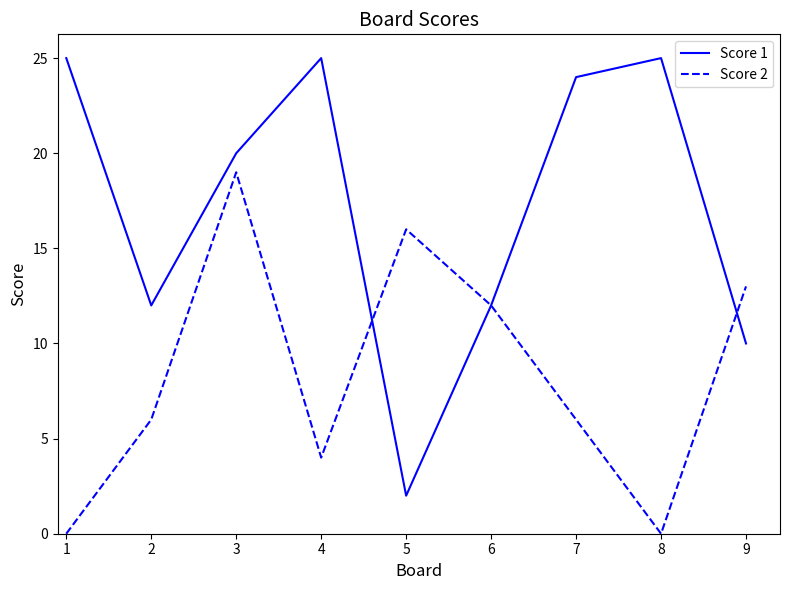

True or false: Score 1 has more than 2 points higher than both neighbors.

False